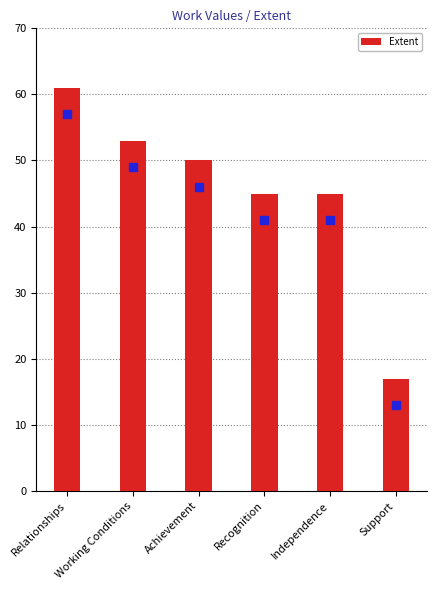

What is the change in value from Relationships to Working Conditions?

-8